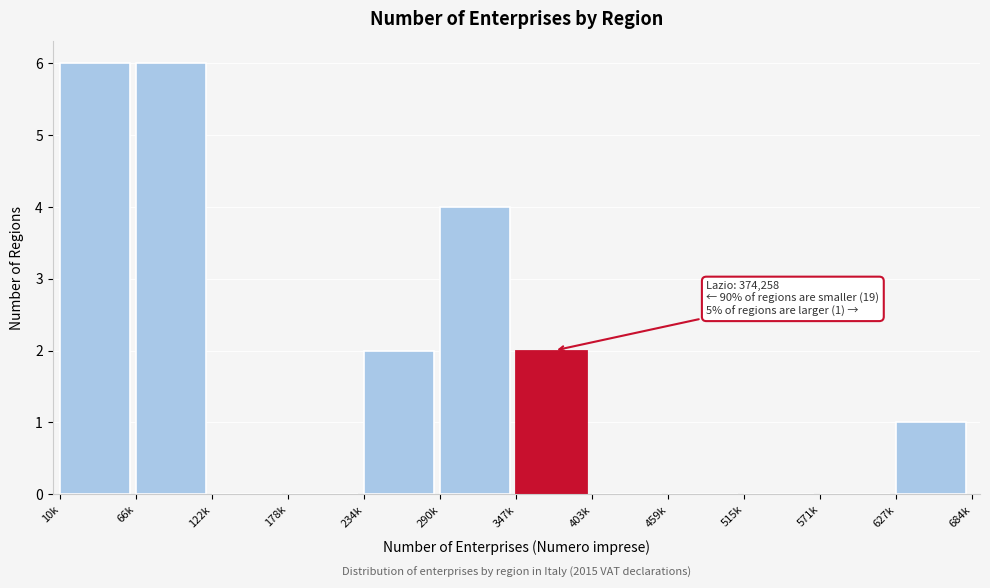

Reading left to right, transcribe all the data shown in this chart.

10k=6	66k=6	122k=0	178k=0	234k=2	290k=4	347k=2	403k=0	459k=0	515k=0	571k=0	627k=1